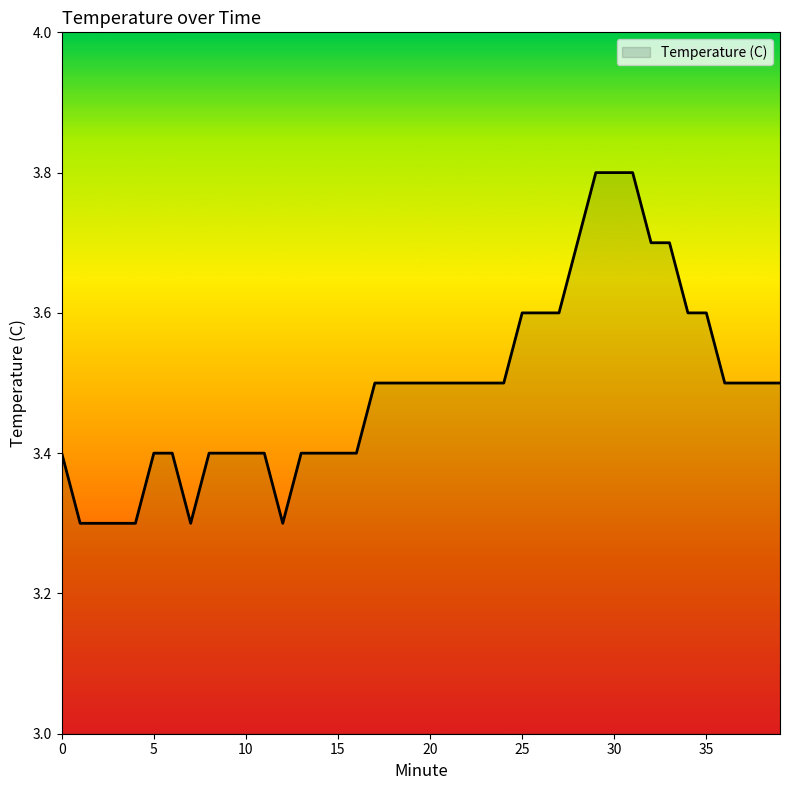

What is the smallest value displayed?

3.3